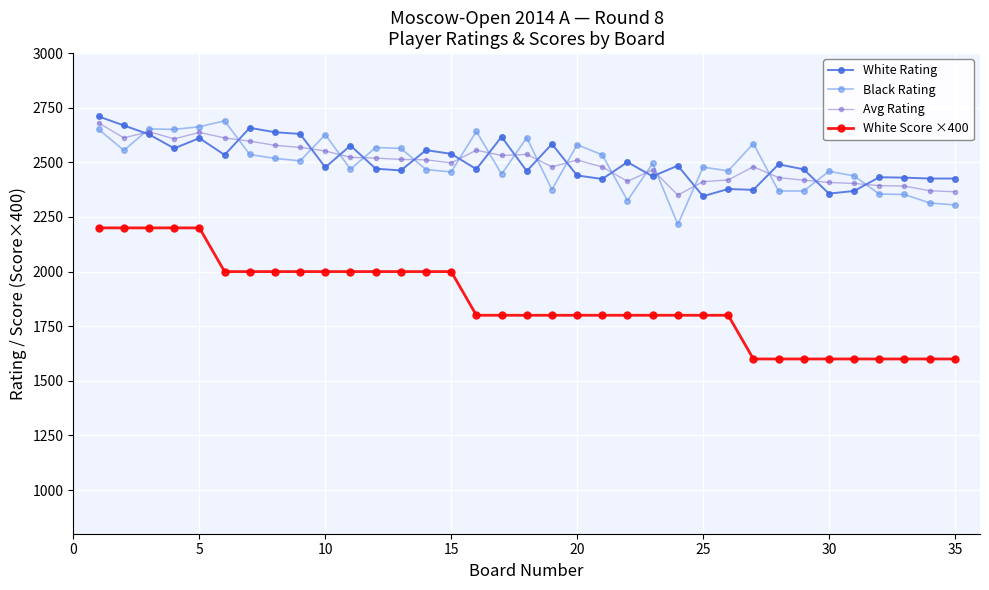

What is the minimum value for White Score ×400?

1600.0